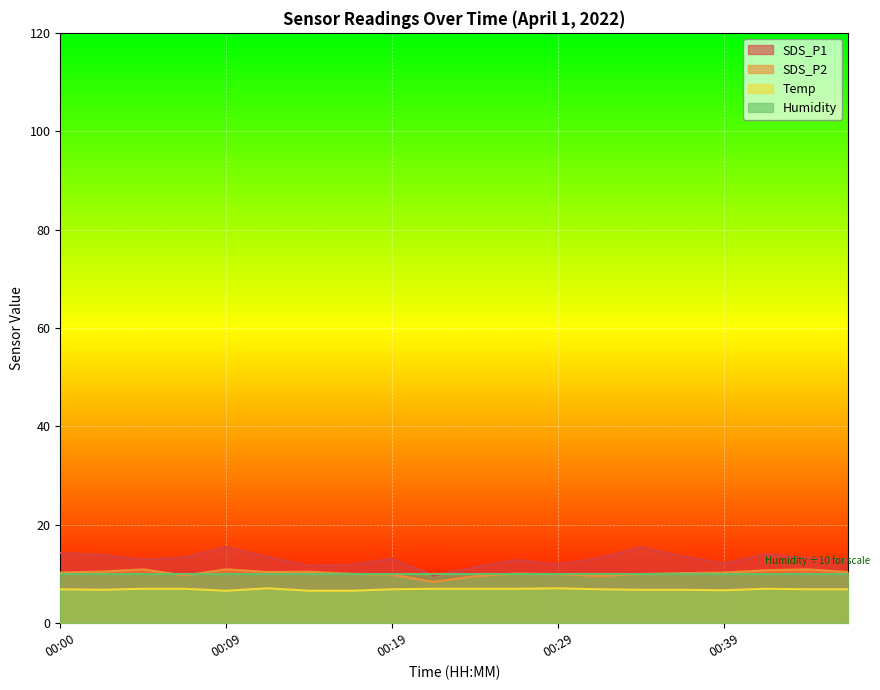

True or false: SDS_P2 and SDS_P1 intersect in this chart.

False